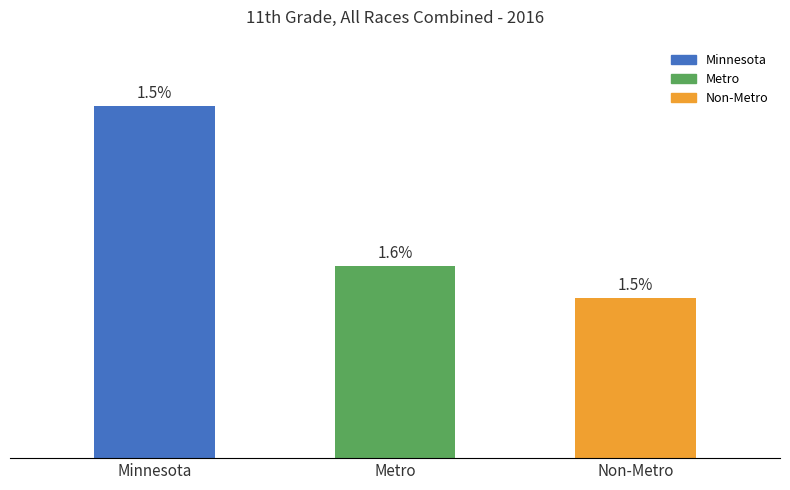

Does the chart contain any negative values?

No